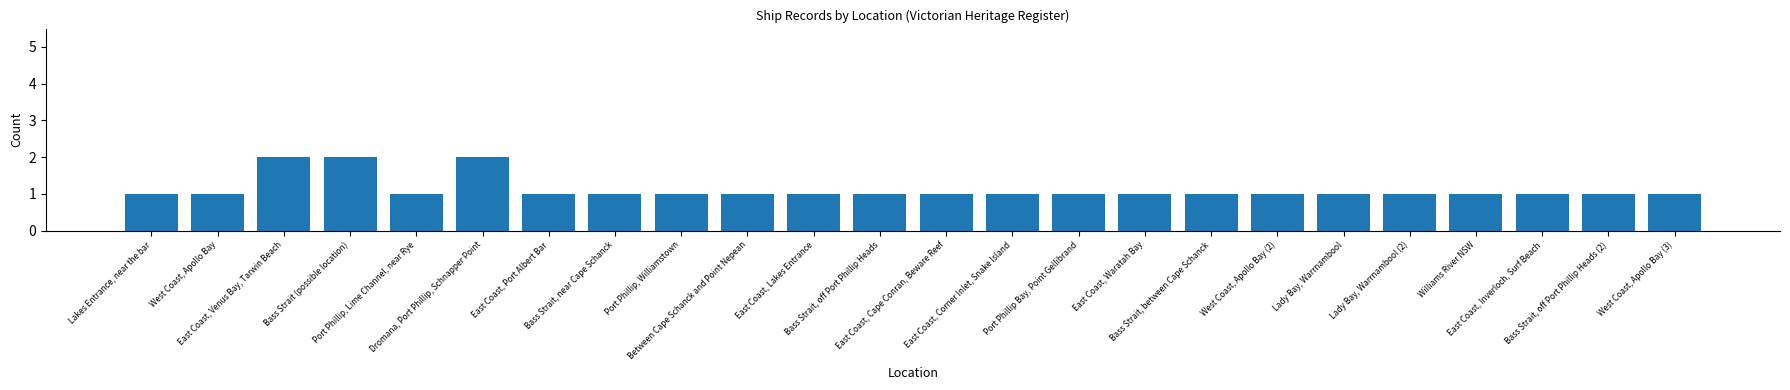

Reading left to right, list all the values displayed in this chart.

Lakes Entrance, near the bar=1	West Coast, Apollo Bay=1	East Coast, Venus Bay, Tarwin Beach=2	Bass Strait (possible location)=2	Port Phillip, Lime Channel, near Rye=1	Dromana, Port Phillip, Schnapper Point=2	East Coast, Port Albert Bar=1	Bass Strait, near Cape Schanck=1	Port Phillip, Williamstown=1	Between Cape Schanck and Point Nepean=1	East Coast, Lakes Entrance=1	Bass Strait, off Port Phillip Heads=1	East Coast, Cape Conran, Beware Reef=1	East Coast, Corner Inlet, Snake Island=1	Port Phillip Bay, Point Gellibrand=1	East Coast, Waratah Bay=1	Bass Strait, between Cape Schanck=1	West Coast, Apollo Bay (2)=1	Lady Bay, Warrnambool=1	Lady Bay, Warrnambool (2)=1	Williams River NSW=1	East Coast, Inverloch, Surf Beach=1	Bass Strait, off Port Phillip Heads (2)=1	West Coast, Apollo Bay (3)=1